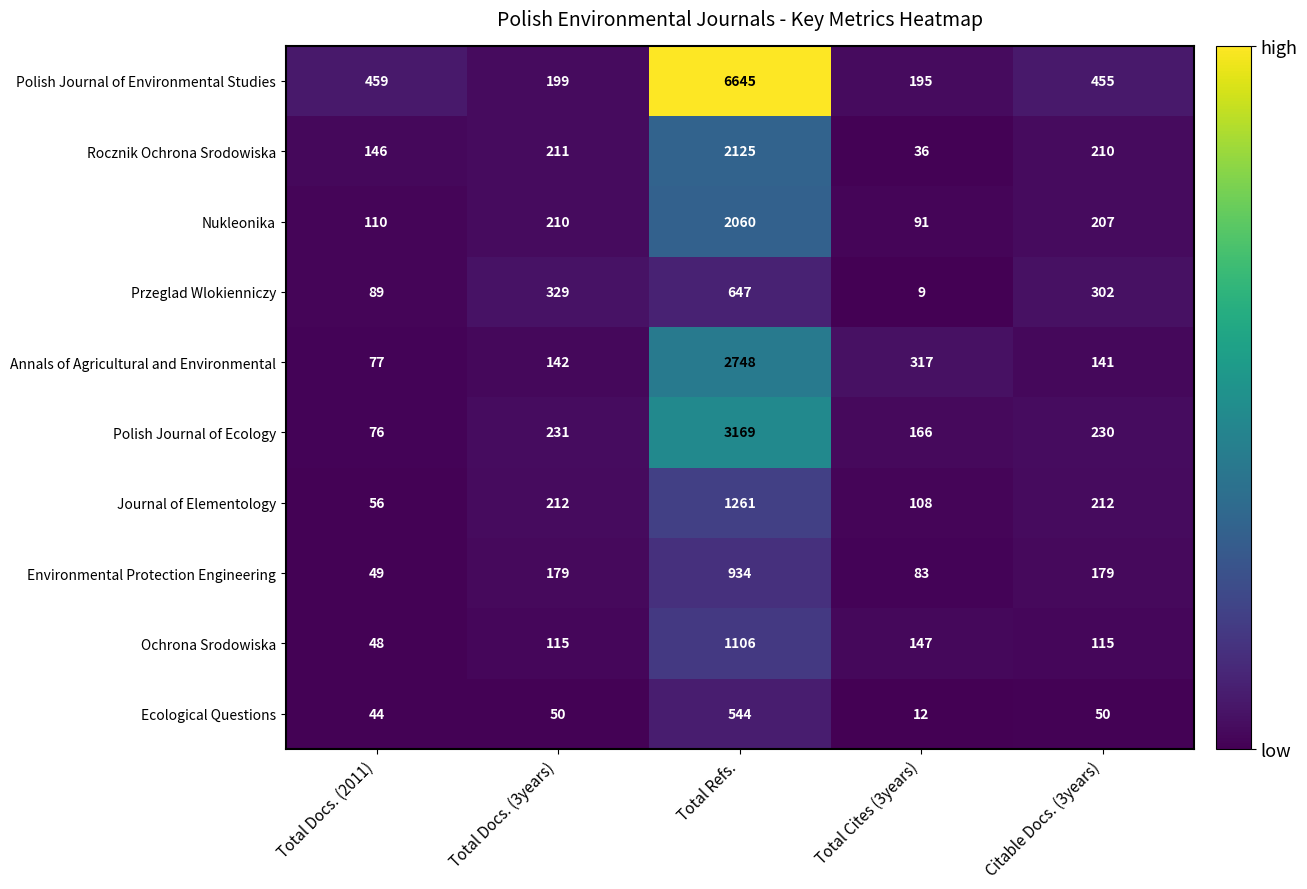

What is the total value across all series at Total Docs. (2011)?

1154